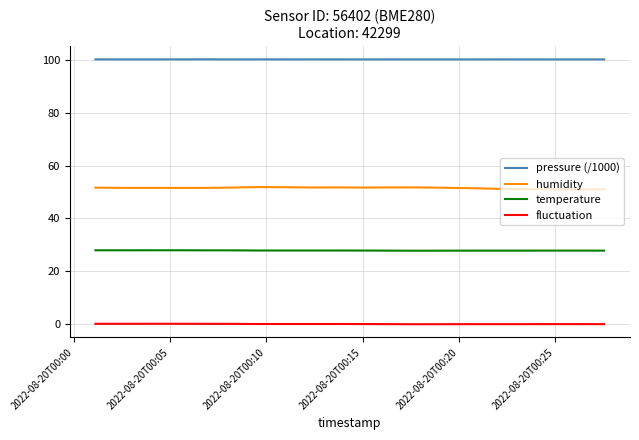

Rank the series by their maximum value, from lowest to highest.

fluctuation, temperature, humidity, pressure (/1000)